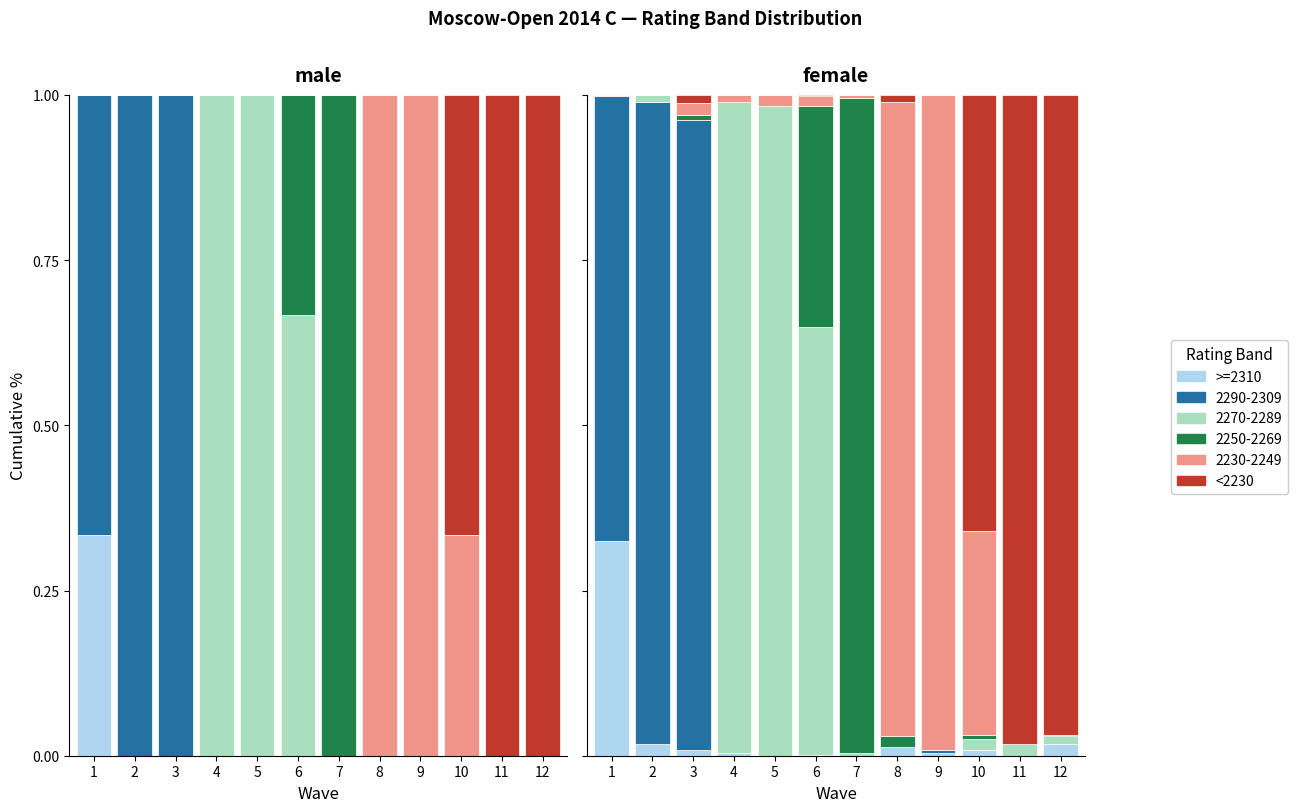

Between 9 and 3, which is larger?

3